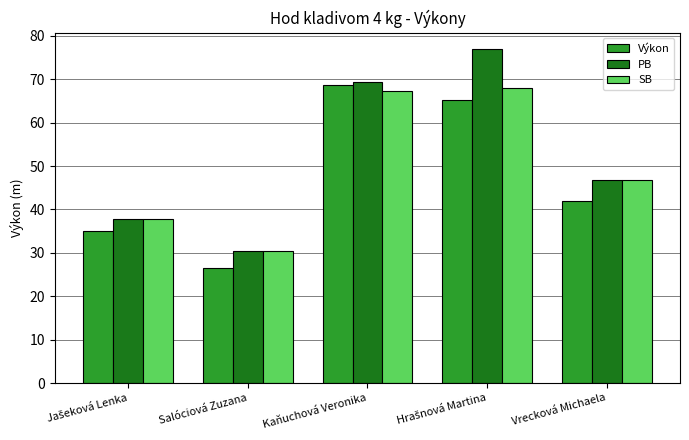

What is the total value across all series at Salóciová Zuzana?

87.1